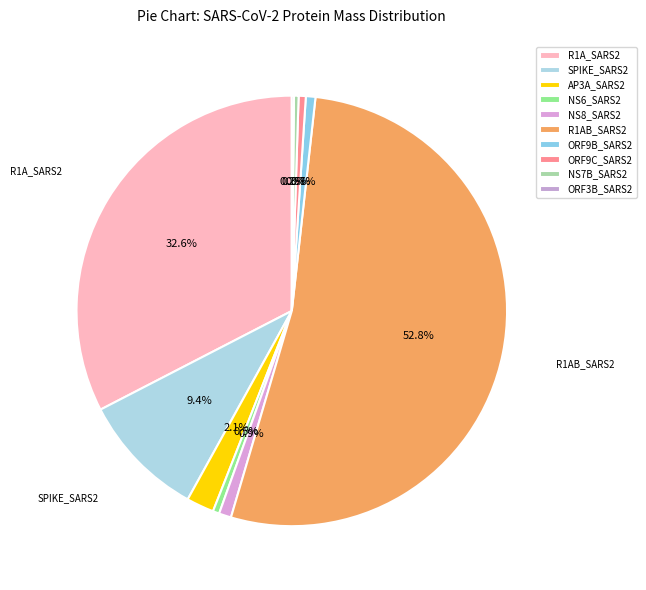

What is the ratio of the value at SPIKE_SARS2 to the value at NS6_SARS2?

19.4